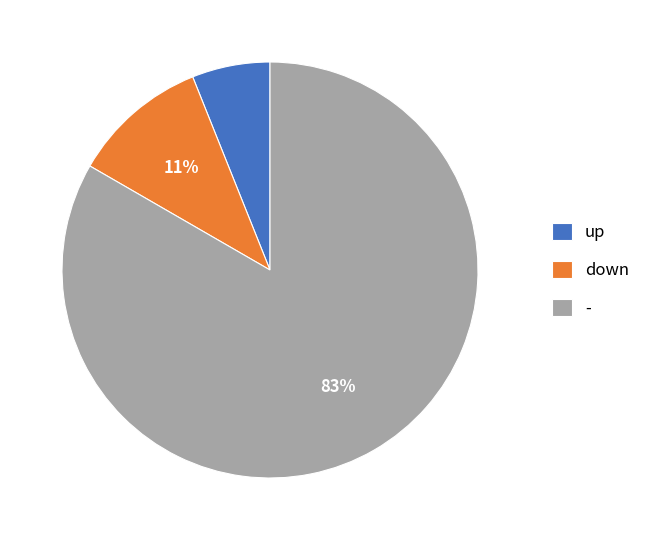

Does any single category account for the majority?

Yes